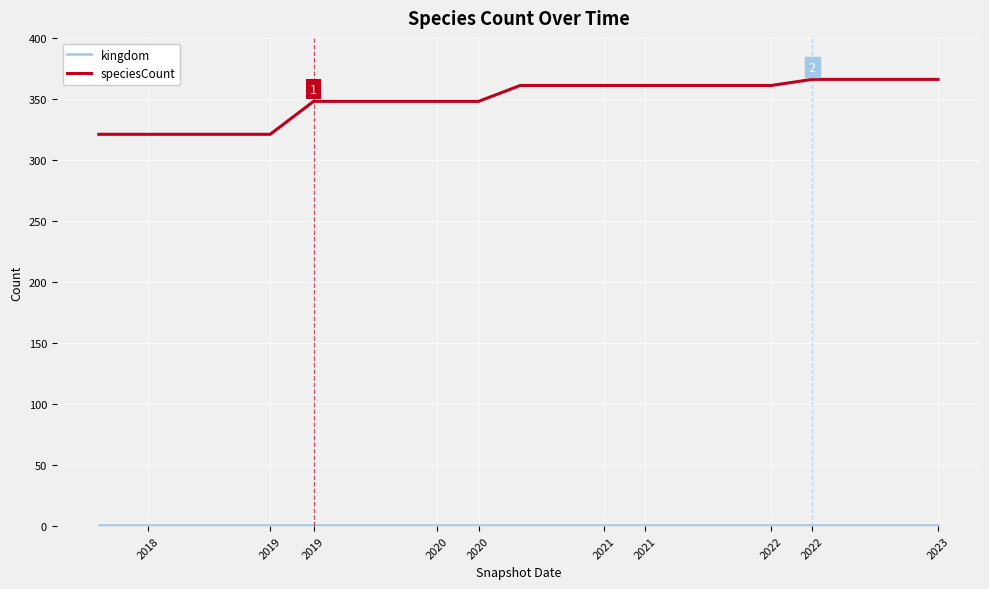

How many lines are shown in the chart?

2